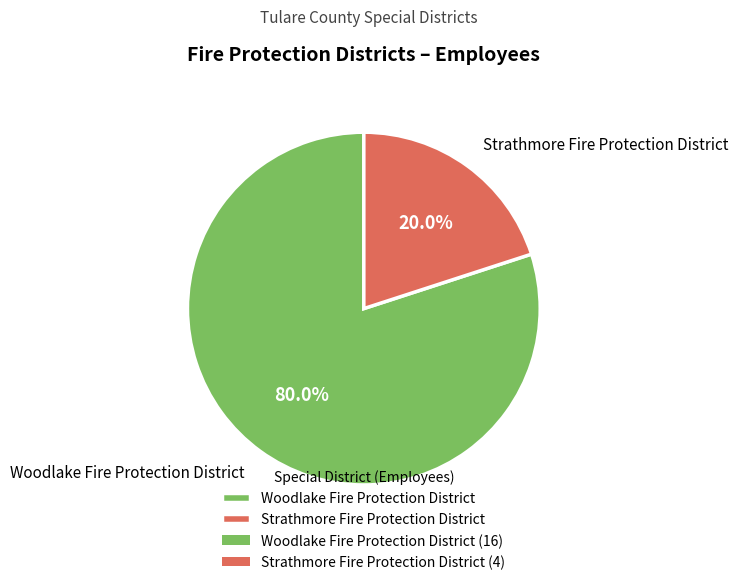

Which category has the biggest portion of the pie?

Woodlake Fire Protection District